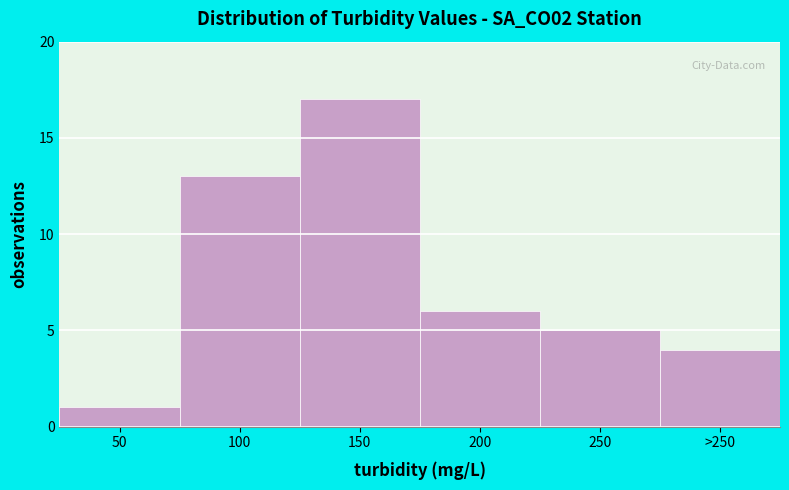

Reading left to right, what are all the values shown in this chart?

50=1	100=13	150=17	200=6	250=5	>250=4